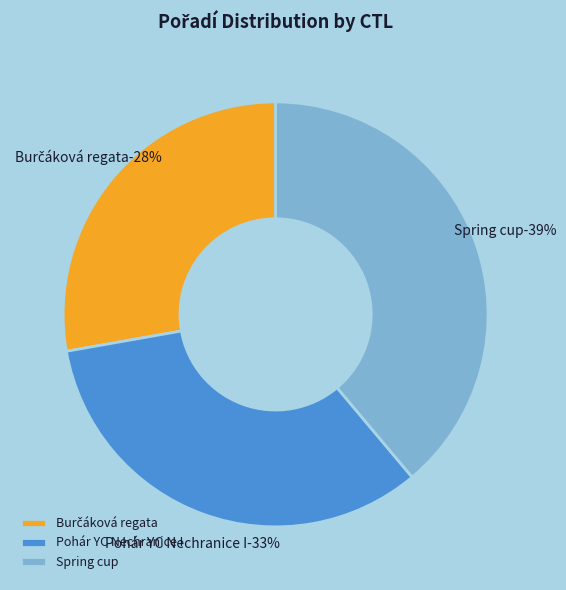

What is the ratio of the value at 232166 - Burčáková regata to the value at 232105 - Spring cup?

0.7